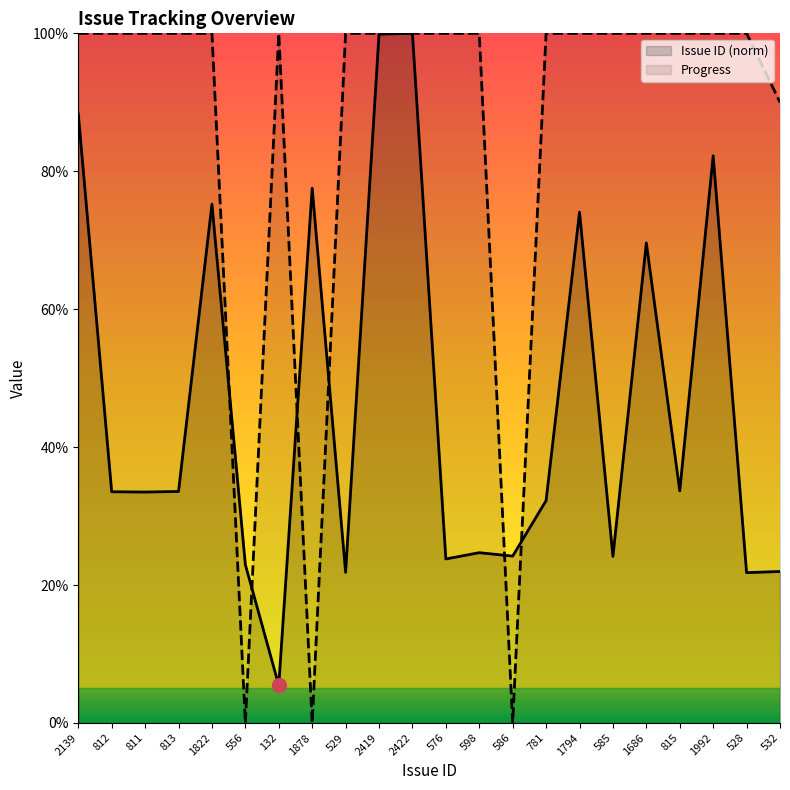

What is the sum of the Progress values at 529 and 528?

200.0